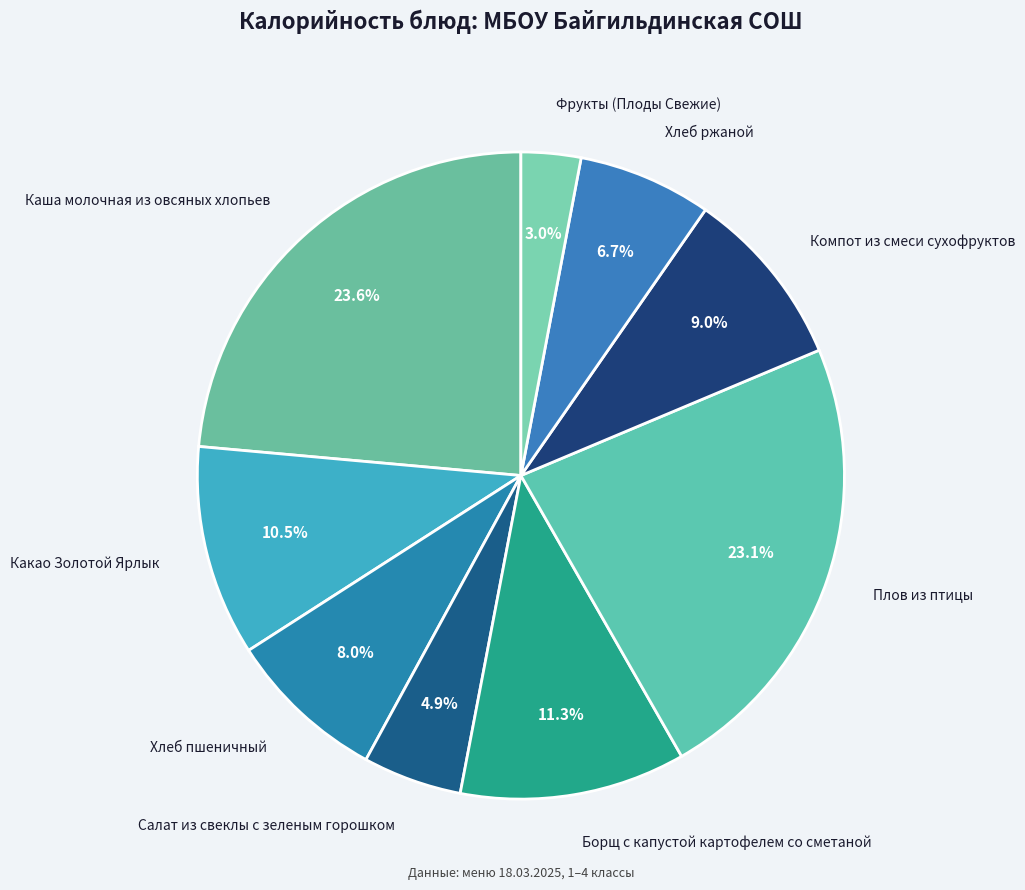

Is there any slice that represents more than half of the pie?

No